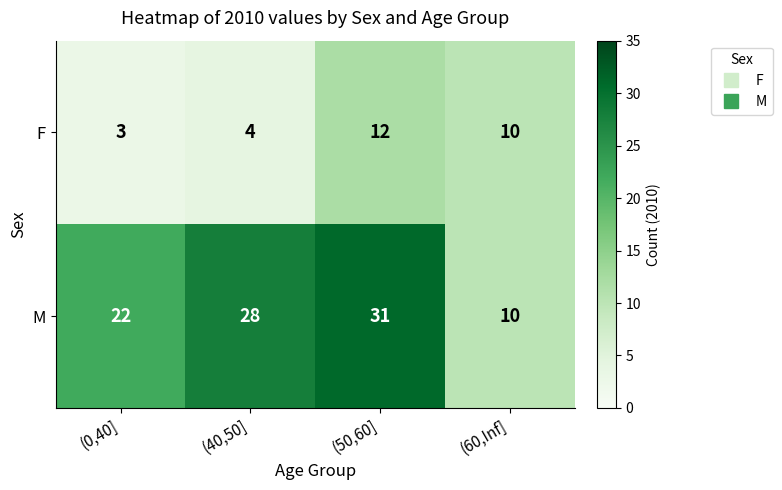

Reading left to right, what are all the values shown in this chart?

F: 3	4	12	10
M: 22	28	31	10